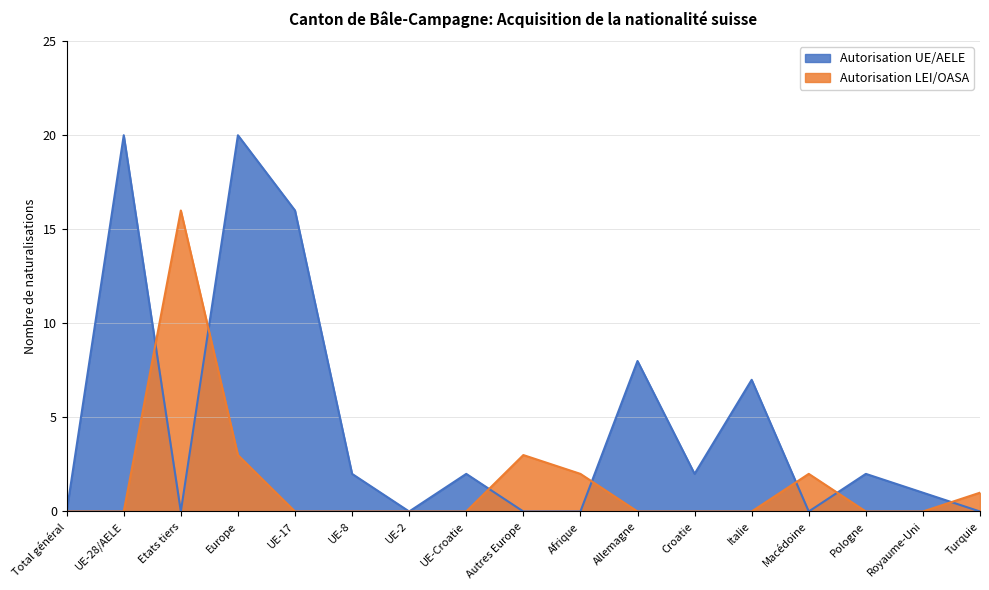

Reading right to left, transcribe all the data shown in this chart.

Autorisation UE/AELE: Turquie=0	Royaume-Uni=1	Pologne=2	Macédoine=0	Italie=7	Croatie=2	Allemagne=8	Afrique=0	Autres Europe=0	UE-Croatie=2	UE-2=0	UE-8=2	UE-17=16	Europe=20	Etats tiers=0	UE-28/AELE=20	Total général=0
Autorisation LEI/OASA: Turquie=1	Royaume-Uni=0	Pologne=0	Macédoine=2	Italie=0	Croatie=0	Allemagne=0	Afrique=2	Autres Europe=3	UE-Croatie=0	UE-2=0	UE-8=0	UE-17=0	Europe=3	Etats tiers=16	UE-28/AELE=0	Total général=0